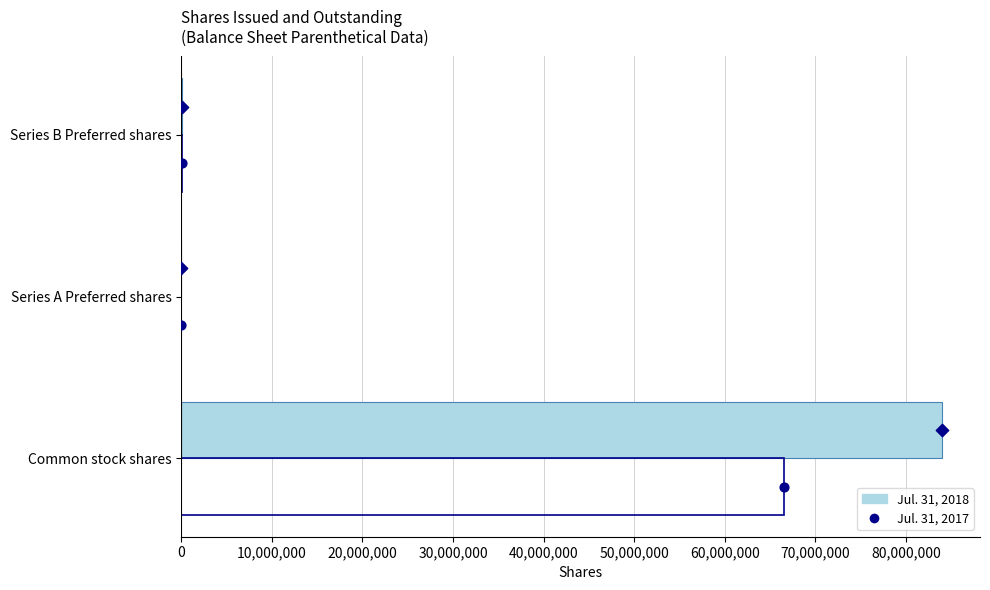

What are all the series names shown in the legend?

Jul. 31, 2018, Jul. 31, 2017